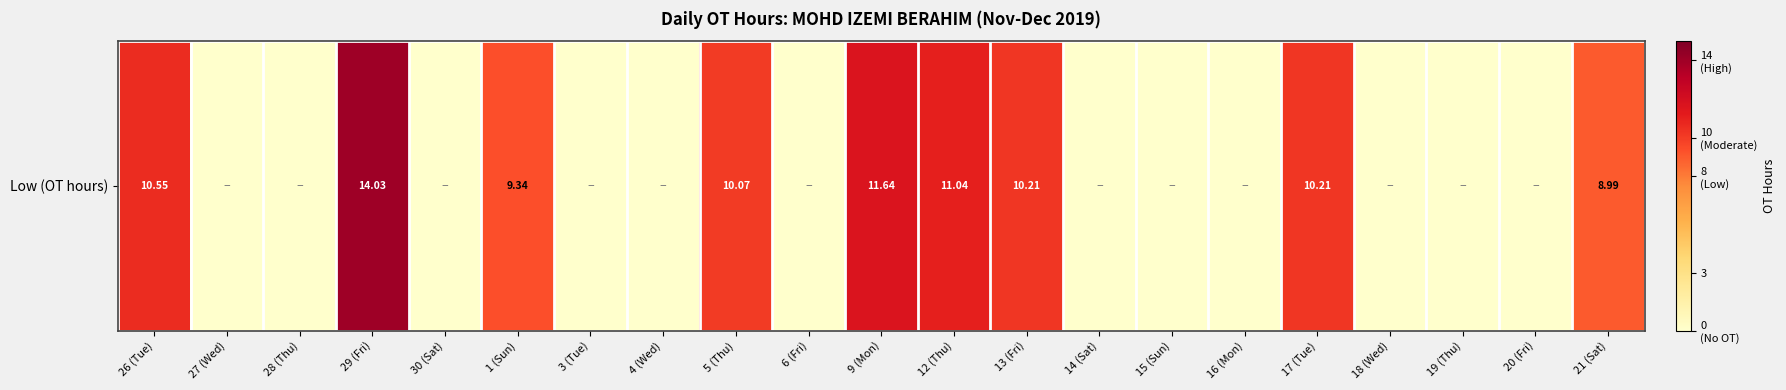

Reading left to right, list all the values displayed in this chart.

10.6	0.0	0.0	14.0	0.0	9.3	0.0	0.0	10.1	0.0	11.6	11.0	10.2	0.0	0.0	0.0	10.2	0.0	0.0	0.0	9.0